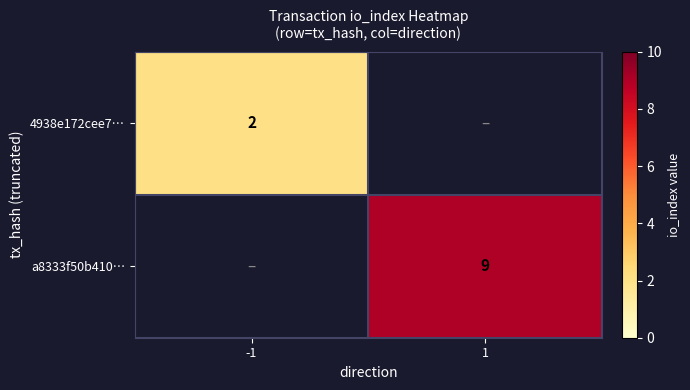

The a8333f50b410… series shows 13 at 1. True or false?

False